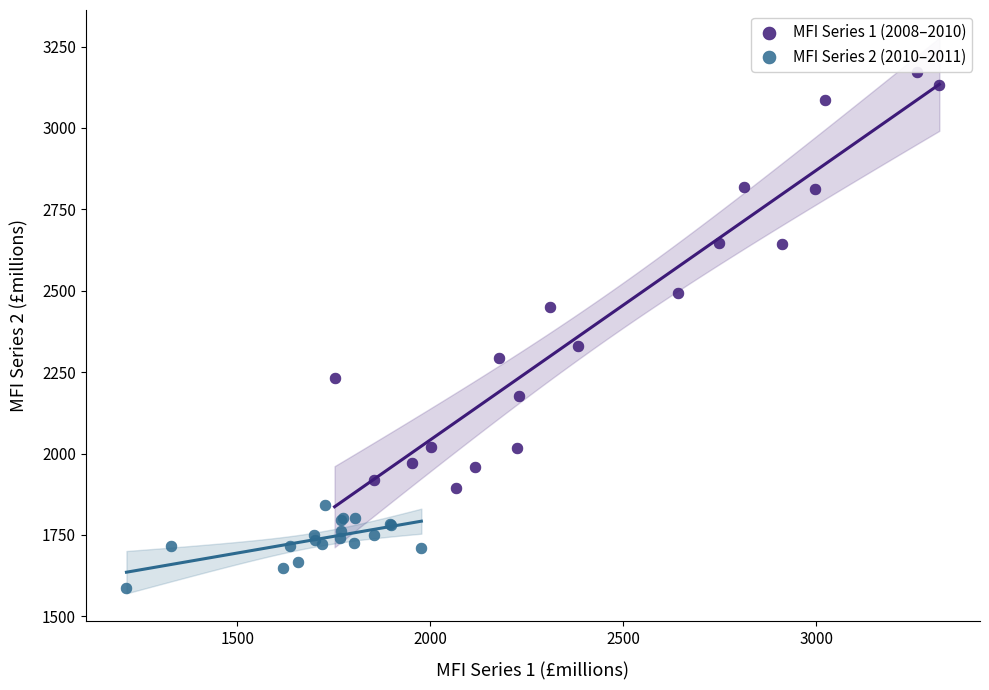

Which series reaches the maximum Y coordinate?

MFI Series 1 (2008–2010)